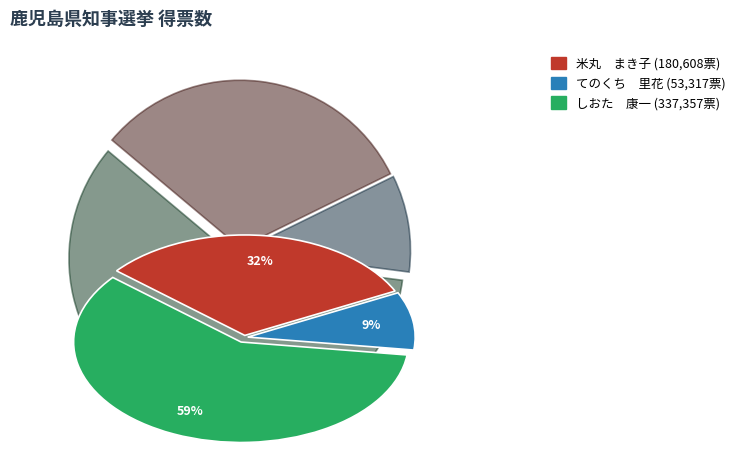

Which category has the smallest portion of the pie?

てのくち 里花